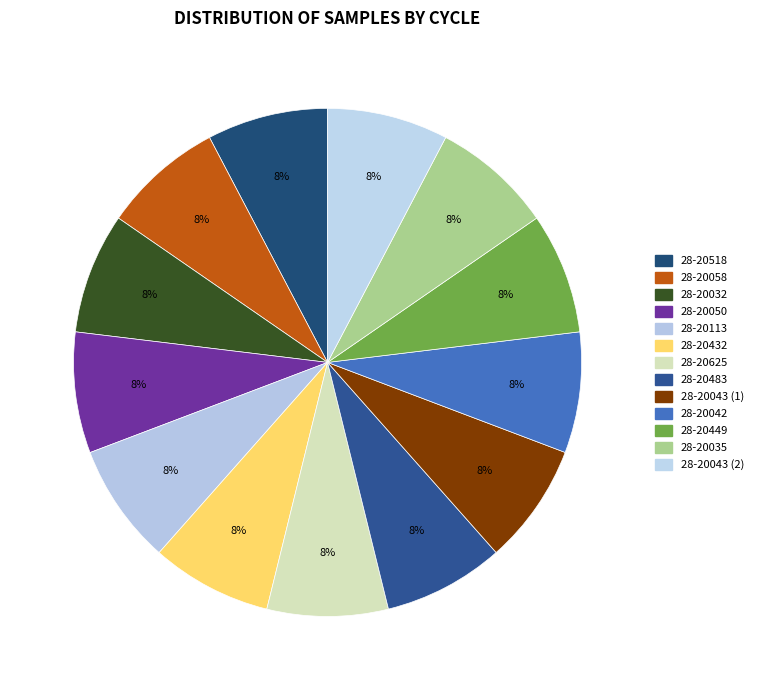

Count the number of slices in the pie.

13